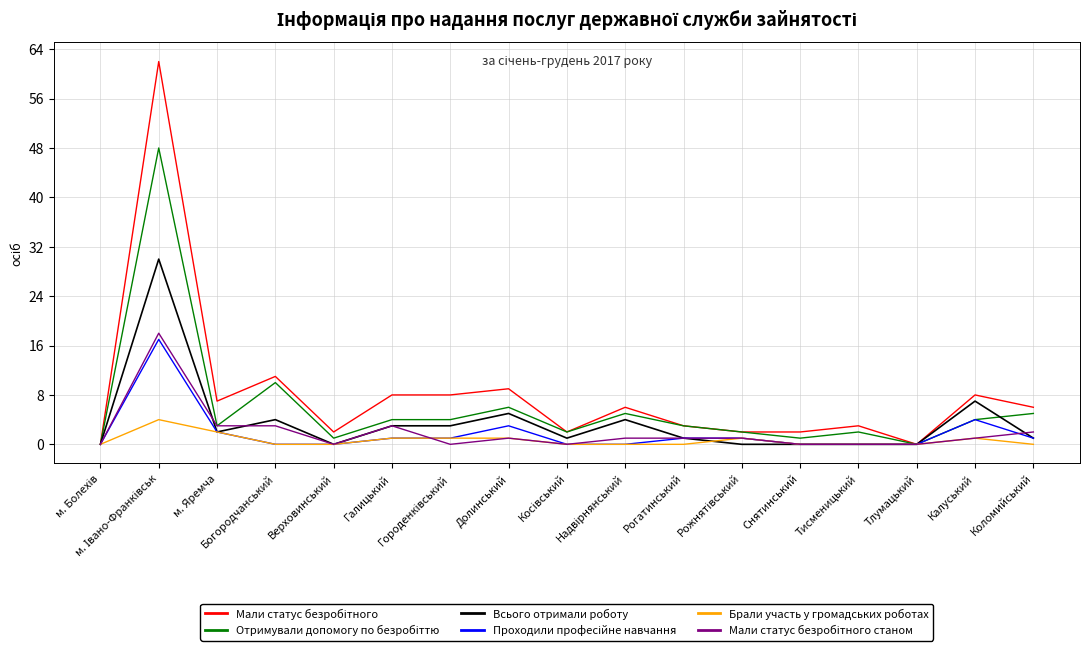

What is the greatest value displayed?

62